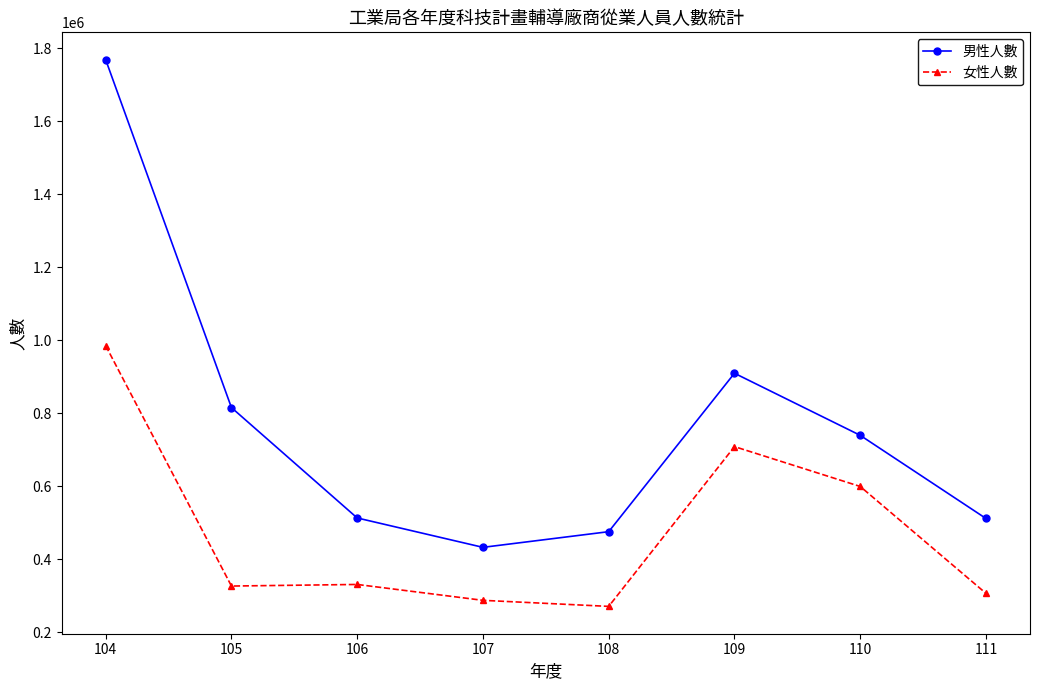

Where is the first local maximum for 男性人數?

109